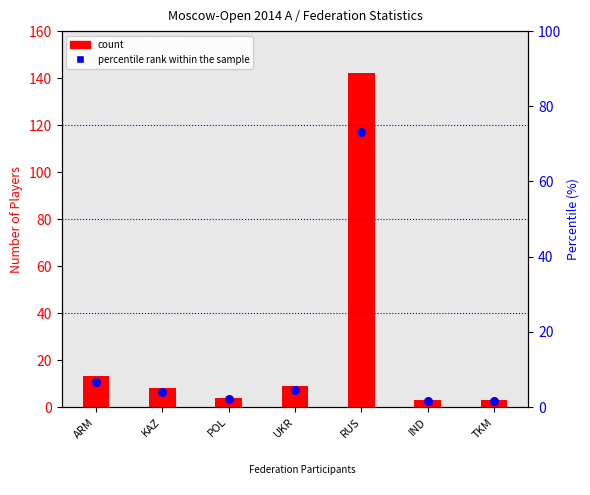

What is the total value across all series at ARM?

19.7